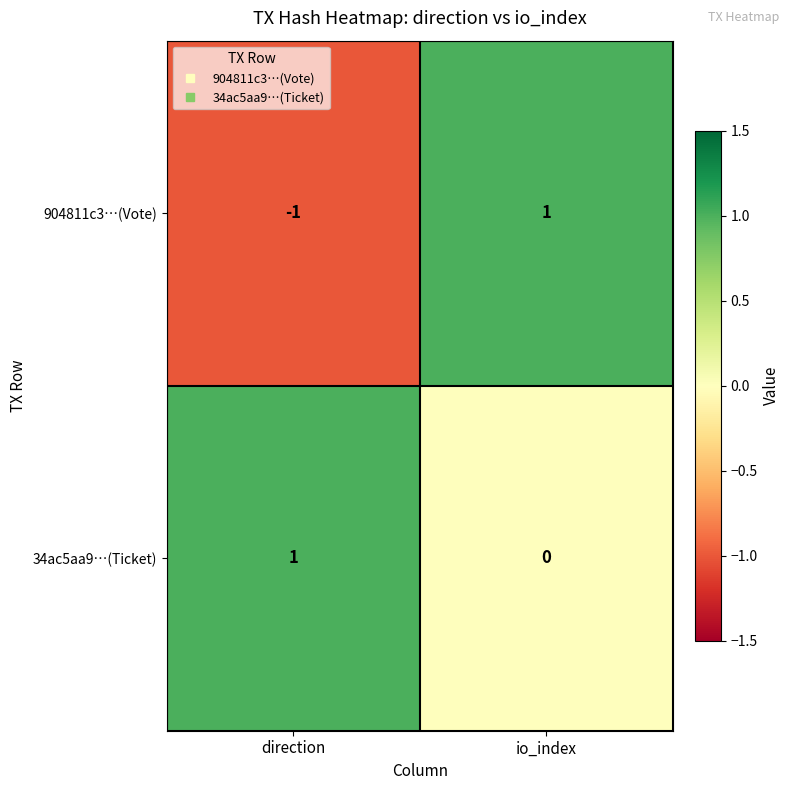

True or false: 34ac5aa9…(Ticket) has a value of 1 at direction.

True